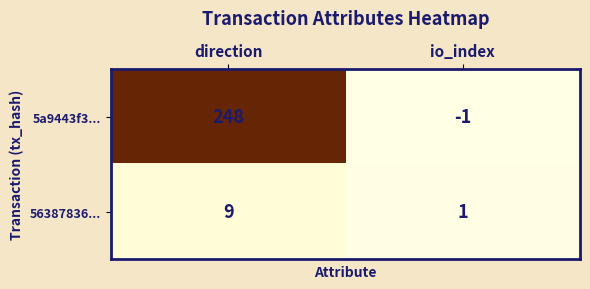

What is the difference between the maximum and minimum values in the 56387836... series?

8